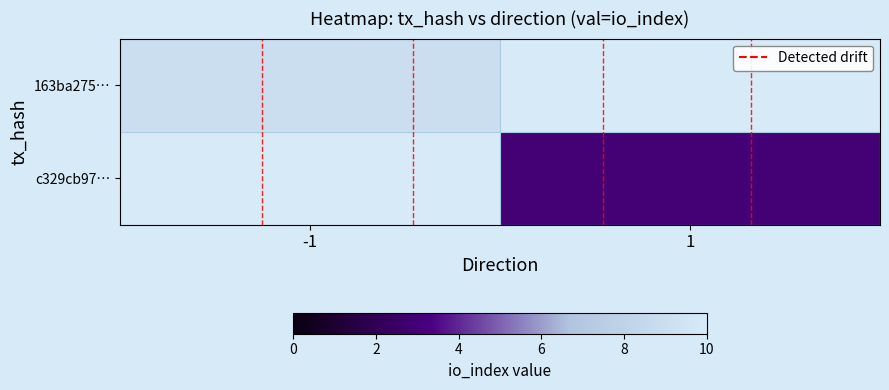

Is it true that row_1 equals 1.0 at 1?

False